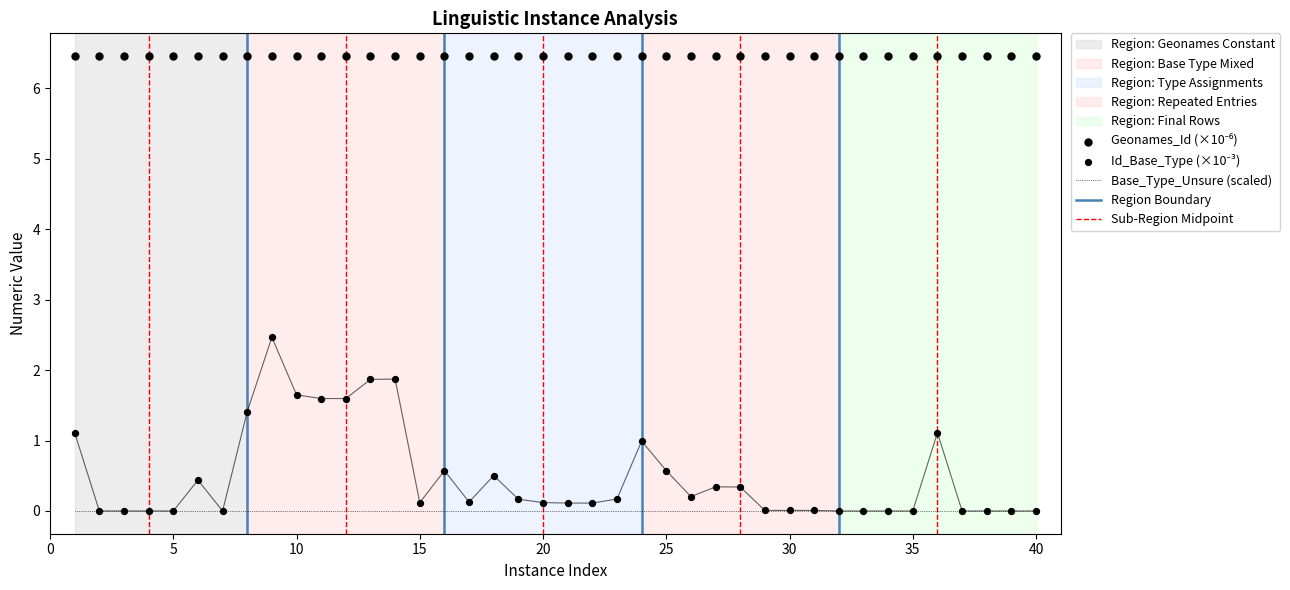

What are all the series names shown in the legend?

Base_Type_Unsure (scaled), Geonames_Id (×10⁻⁶), Id_Base_Type (×10⁻³)